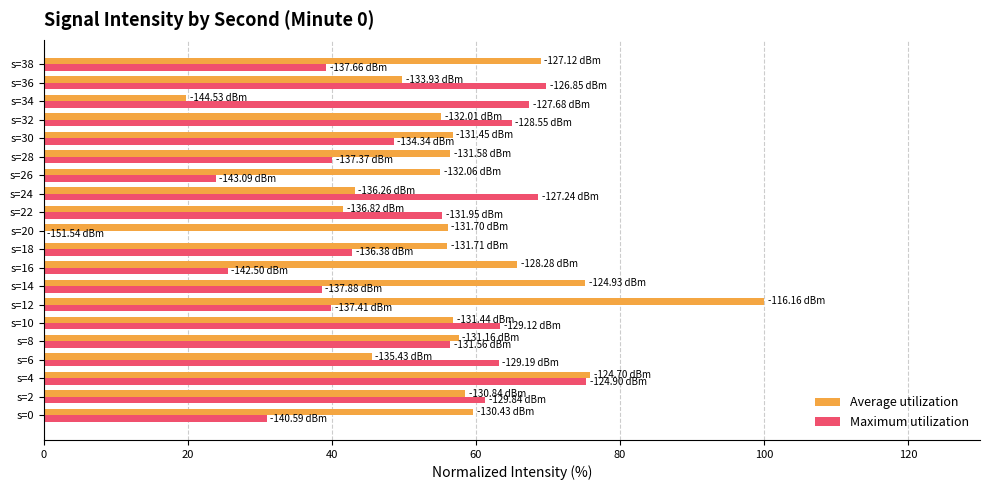

Between s=4 and s=6, which series saw the biggest shift?

Average utilization